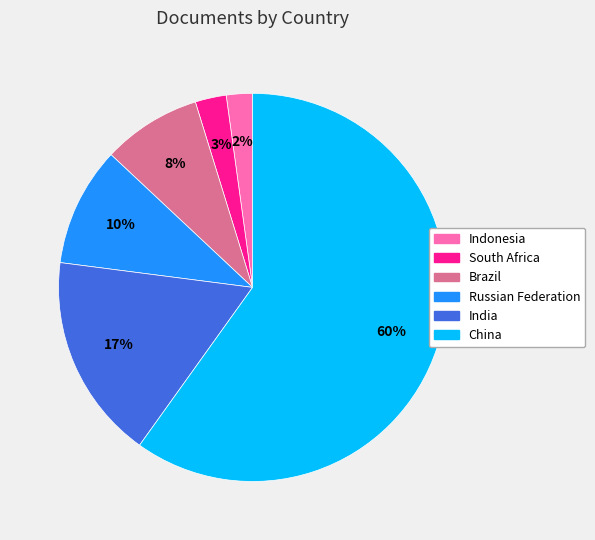

How many segments does this pie chart have?

6